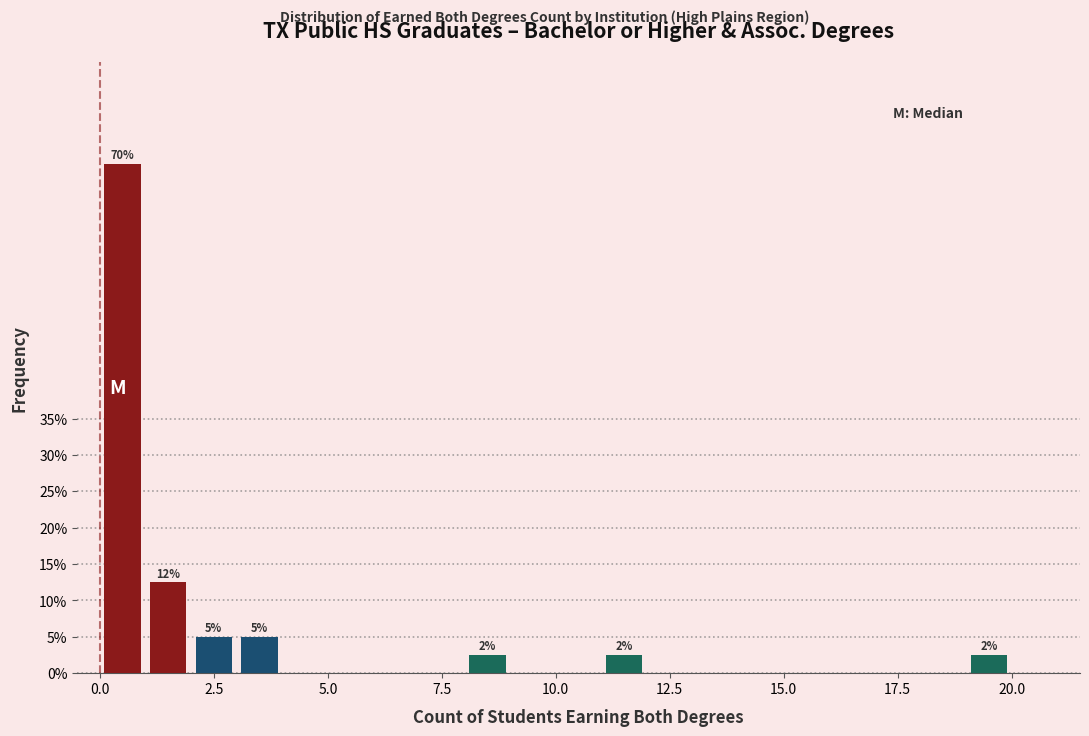

Around what value on the x-axis is the tallest bar? Give the approximate position of its centre, as read against the axis.

0.5